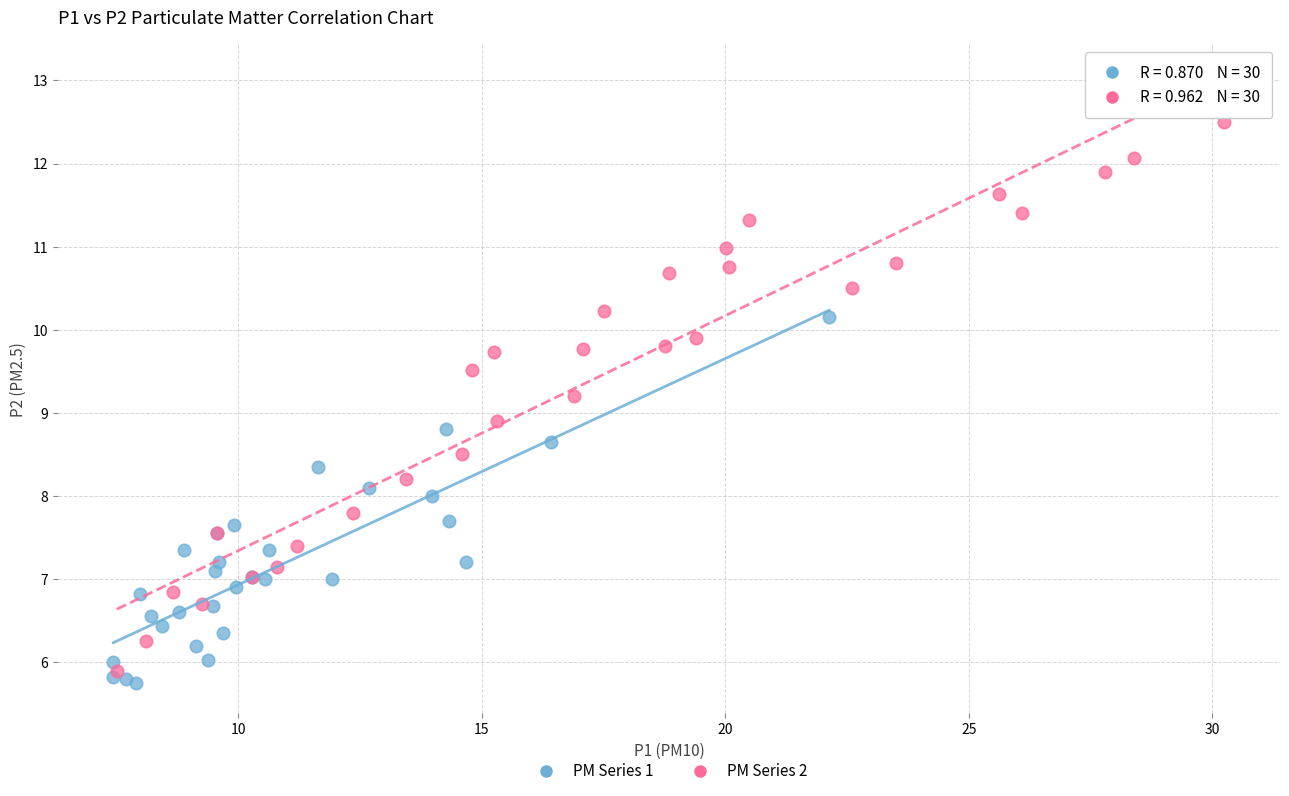

Which series has the largest Y range (max minus min)?

PM Series 2